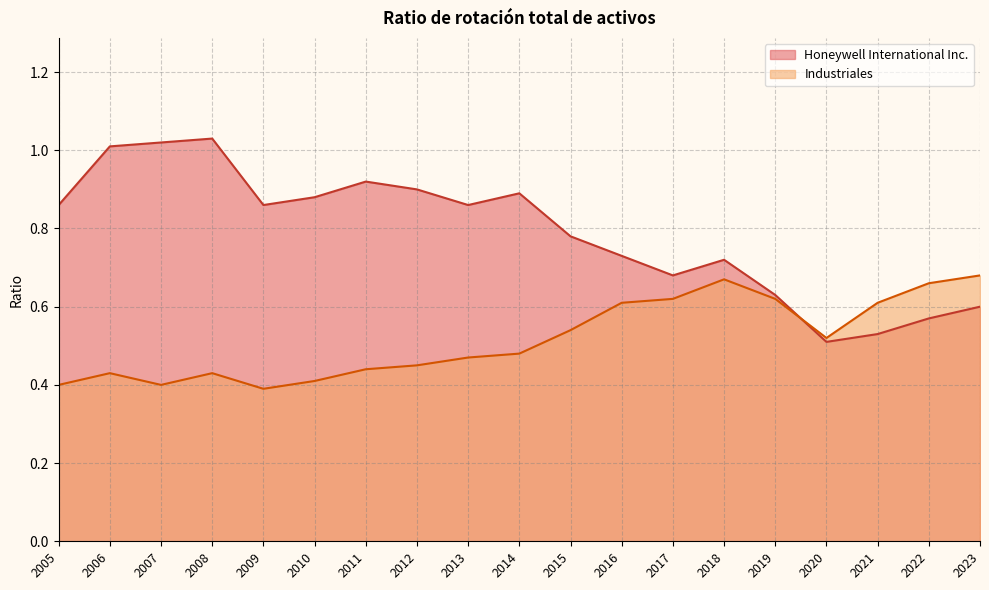

What are all the series names shown in the legend?

Honeywell International Inc., Industriales